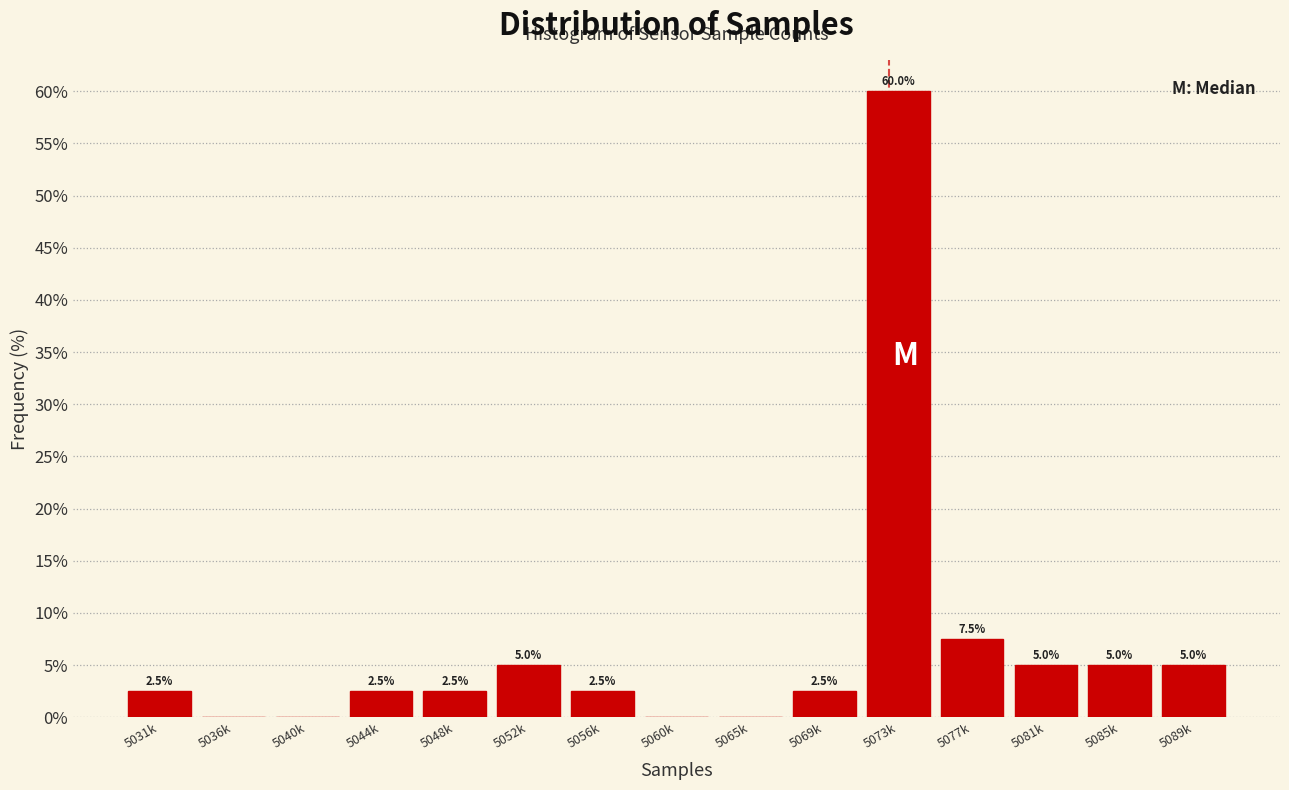

Reading left to right, transcribe all the data shown in this chart.

5031k=2.5	5036k=0.0	5040k=0.0	5044k=2.5	5048k=2.5	5052k=5.0	5056k=2.5	5060k=0.0	5065k=0.0	5069k=2.5	5073k=60.0	5077k=7.5	5081k=5.0	5085k=5.0	5089k=5.0